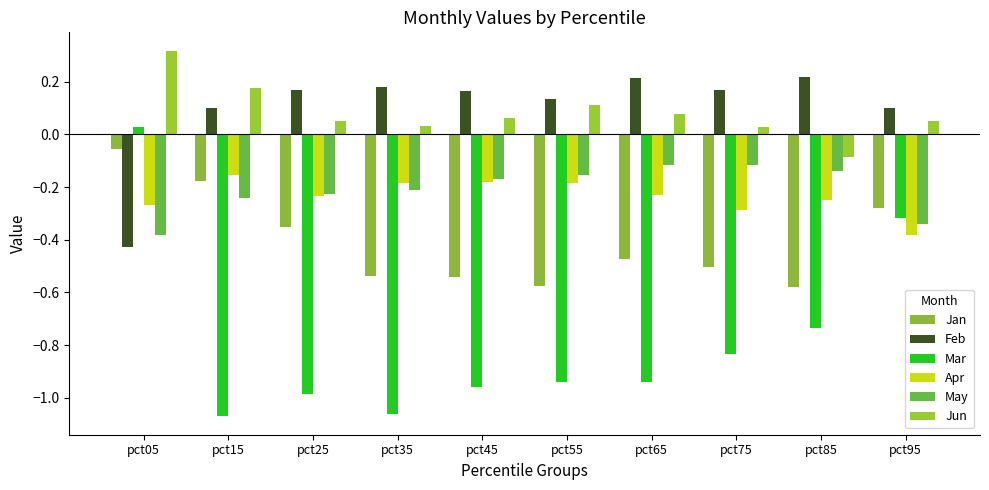

What are all the series names shown in the legend?

Jan, Feb, Mar, Apr, May, Jun